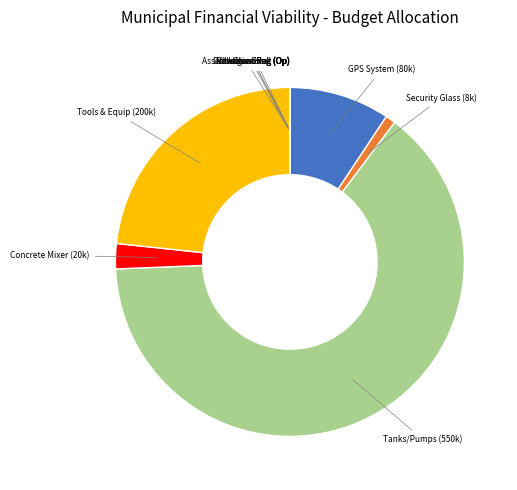

Is there a majority slice in this chart?

Yes